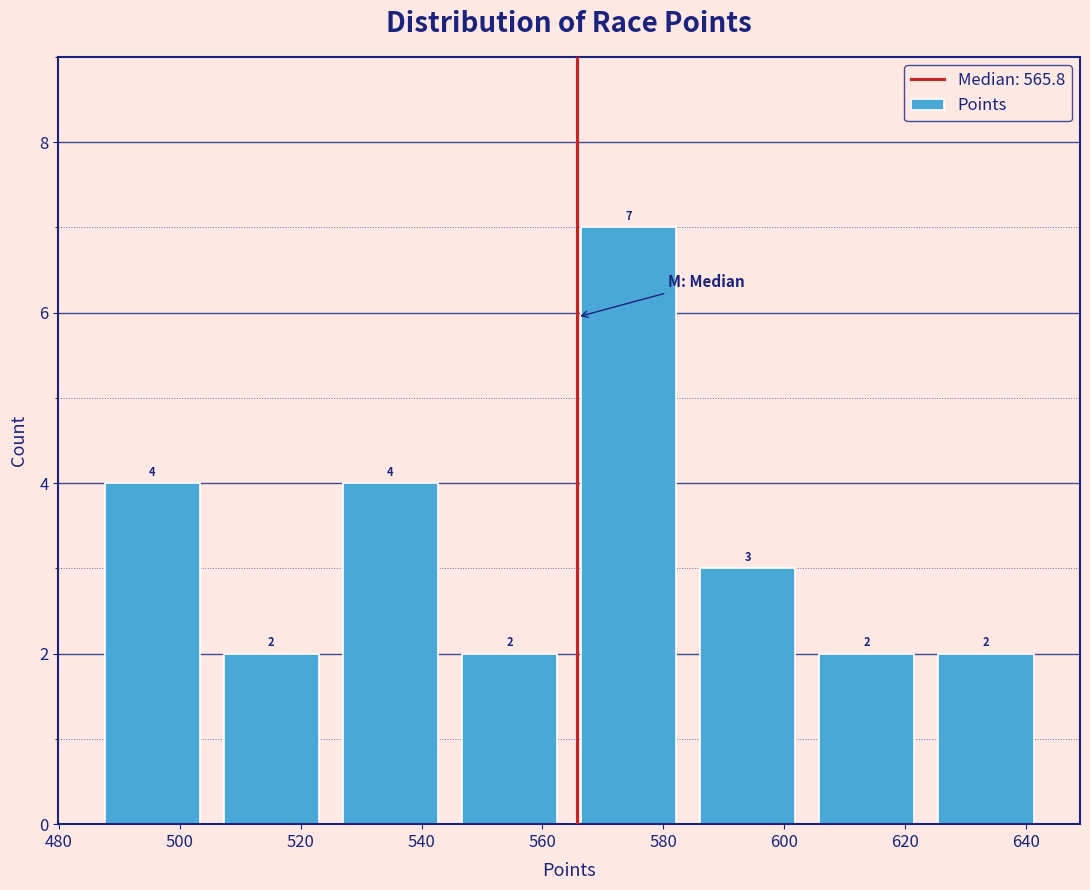

How tall is the bar that spans 624 to 644 on the x-axis? The bar edges are not printed on the chart, so give them approximately, as read against the axis.

2